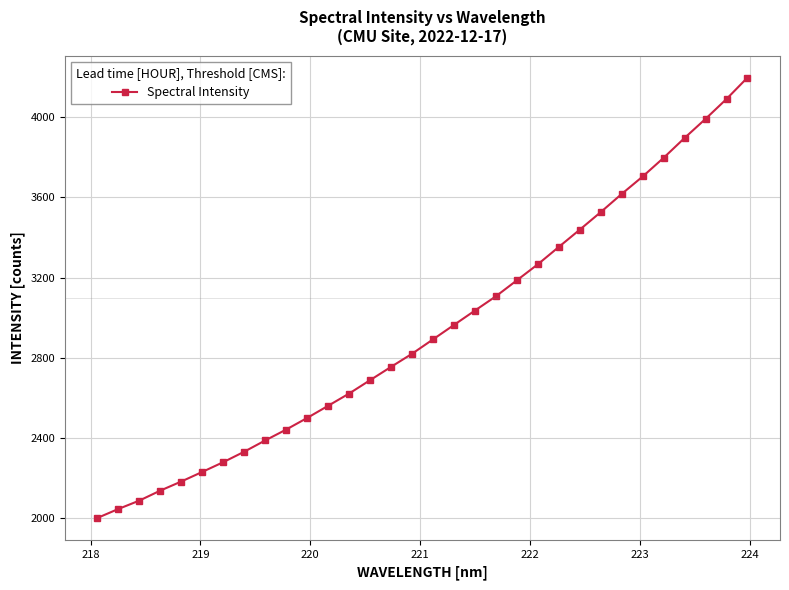

True or false: the data has more than 1 interior local peaks.

False